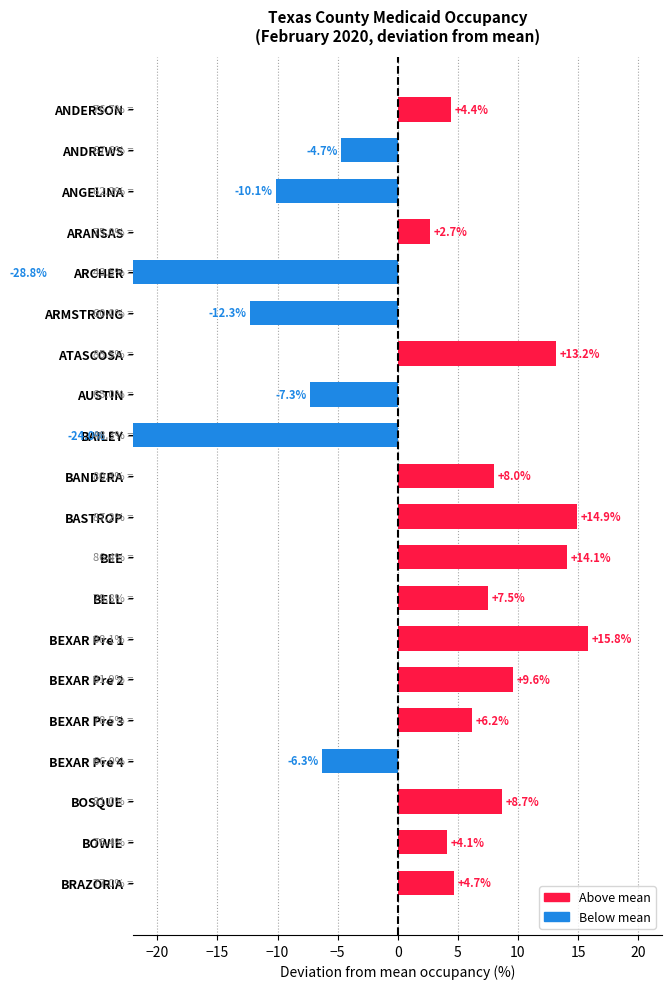

Between BEXAR Pre 1 and ARCHER, which is larger?

BEXAR Pre 1